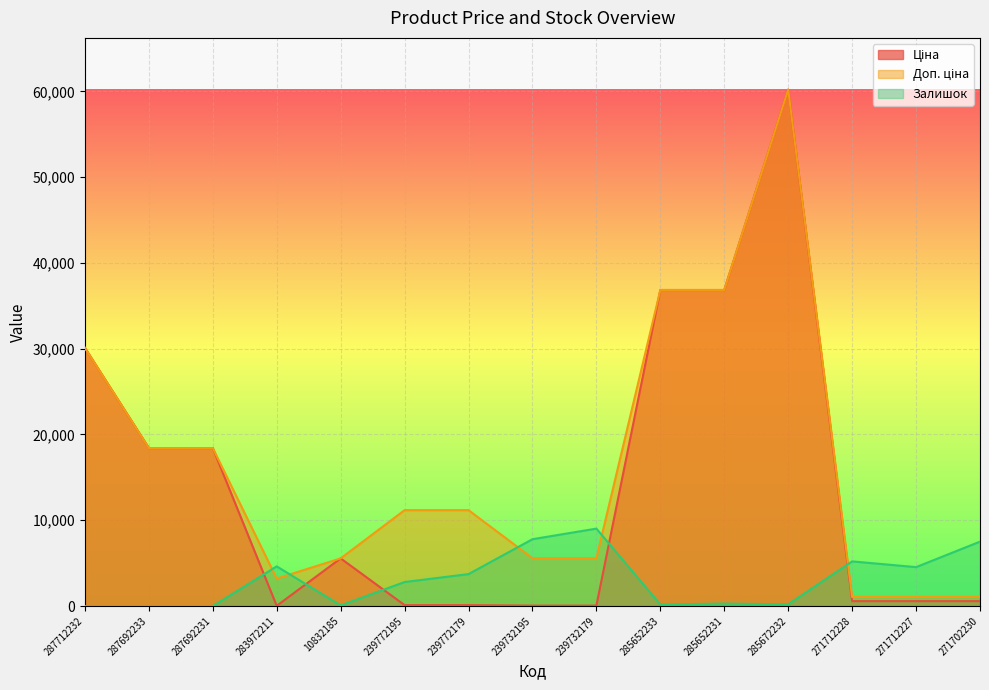

What is the maximum value shown in the chart?

60205.6